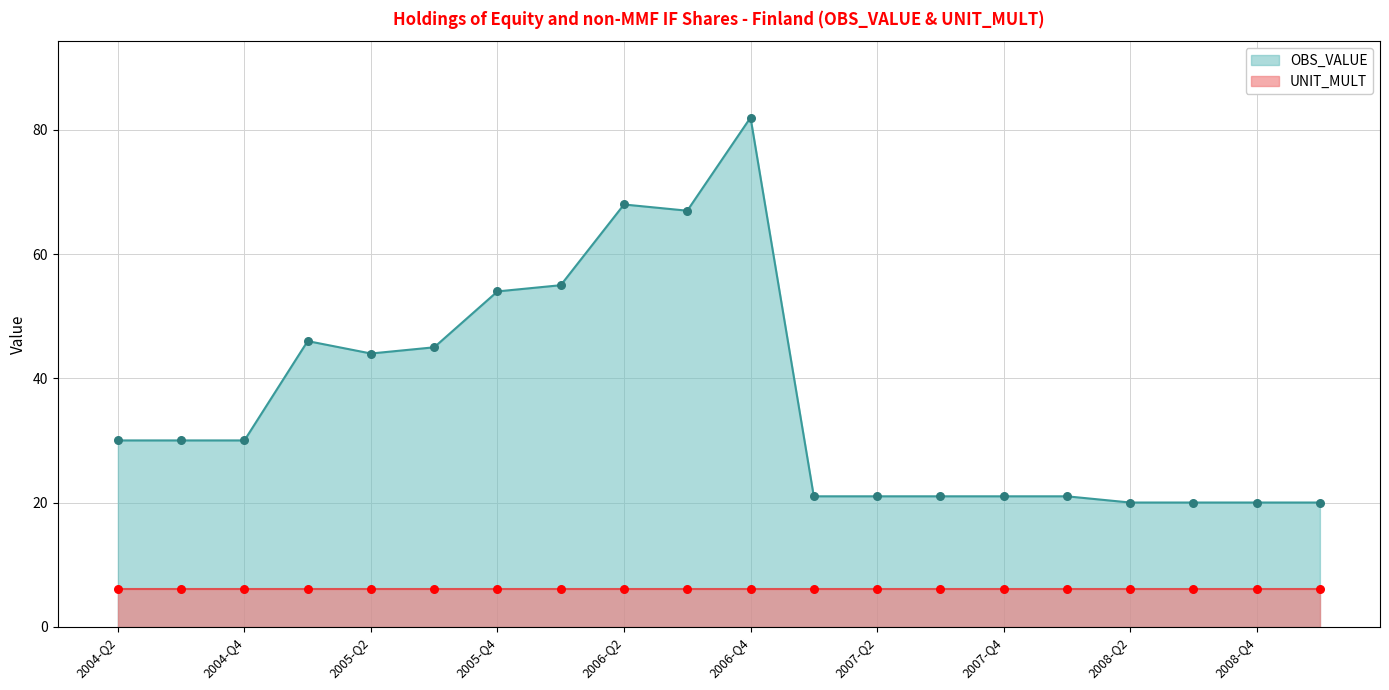

Between 2005-Q1 and 2006-Q4, which is larger?

2006-Q4